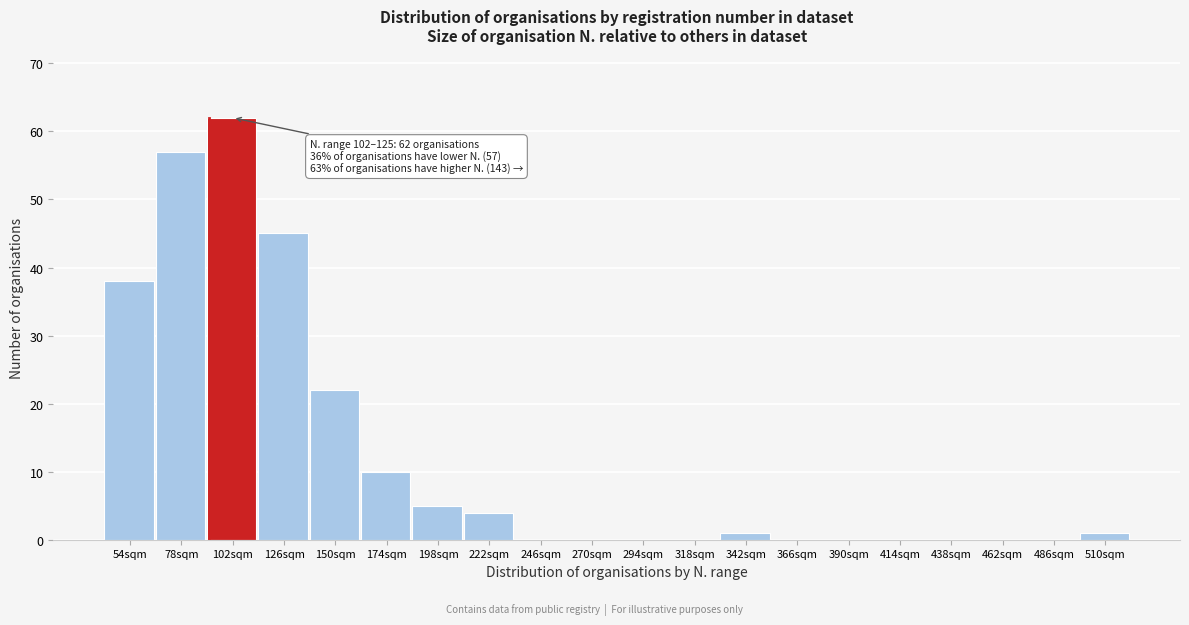

Reading left to right, transcribe all the data shown in this chart.

54sqm=38	78sqm=57	102sqm=62	126sqm=45	150sqm=22	174sqm=10	198sqm=5	222sqm=4	246sqm=0	270sqm=0	294sqm=0	318sqm=0	342sqm=1	366sqm=0	390sqm=0	414sqm=0	438sqm=0	462sqm=0	486sqm=0	510sqm=1